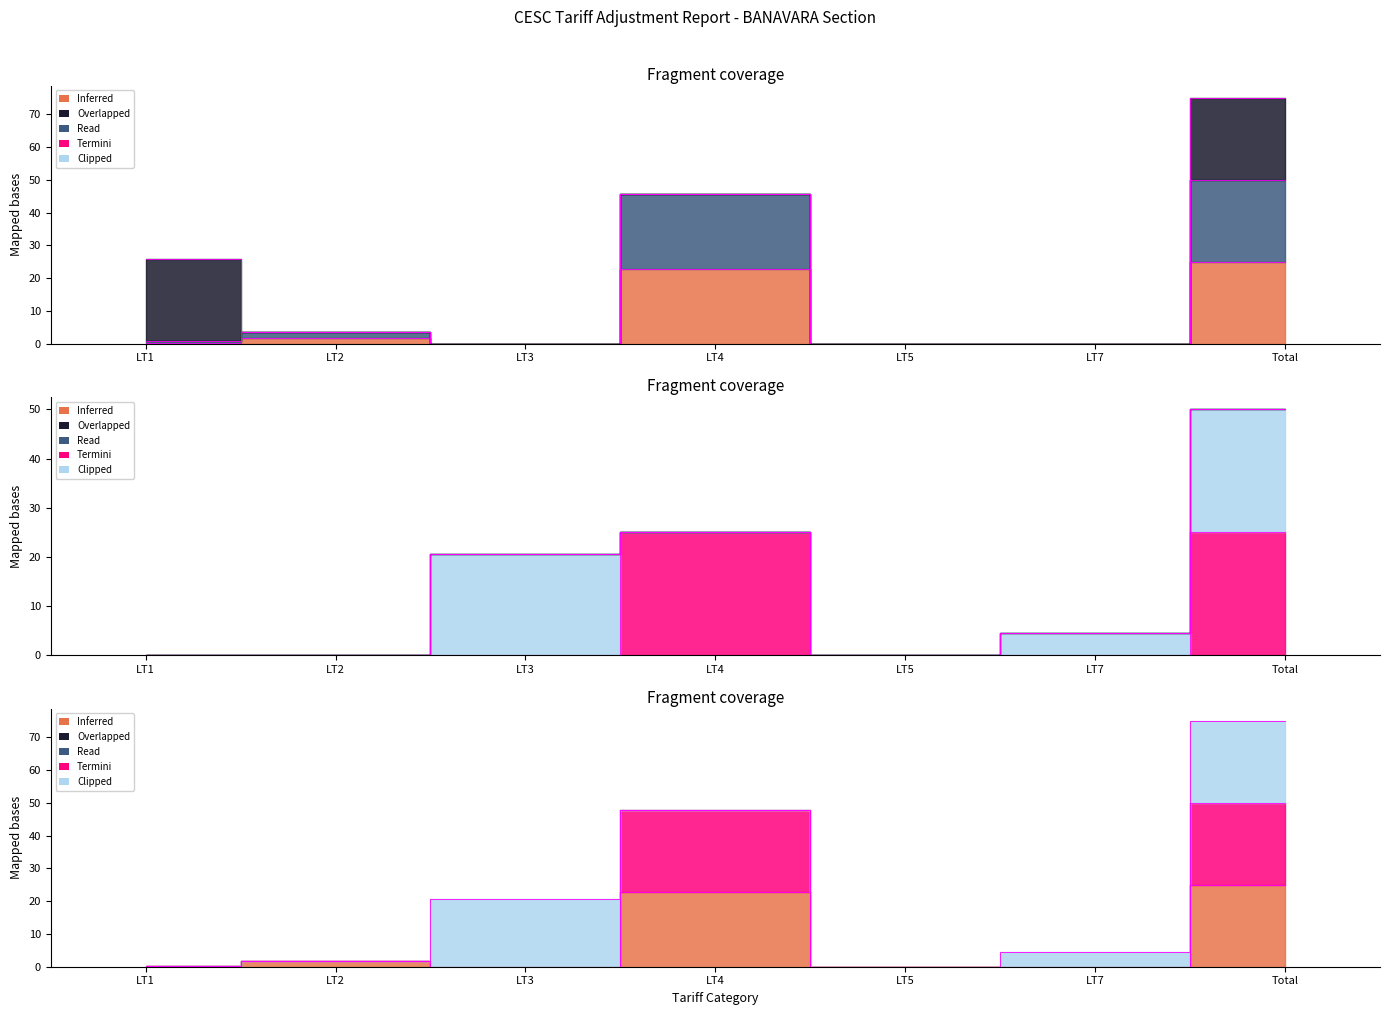

Rank the categories by IP SET value from lowest to highest.

LT1, LT2, LT3, LT5, LT7, LT4, Total